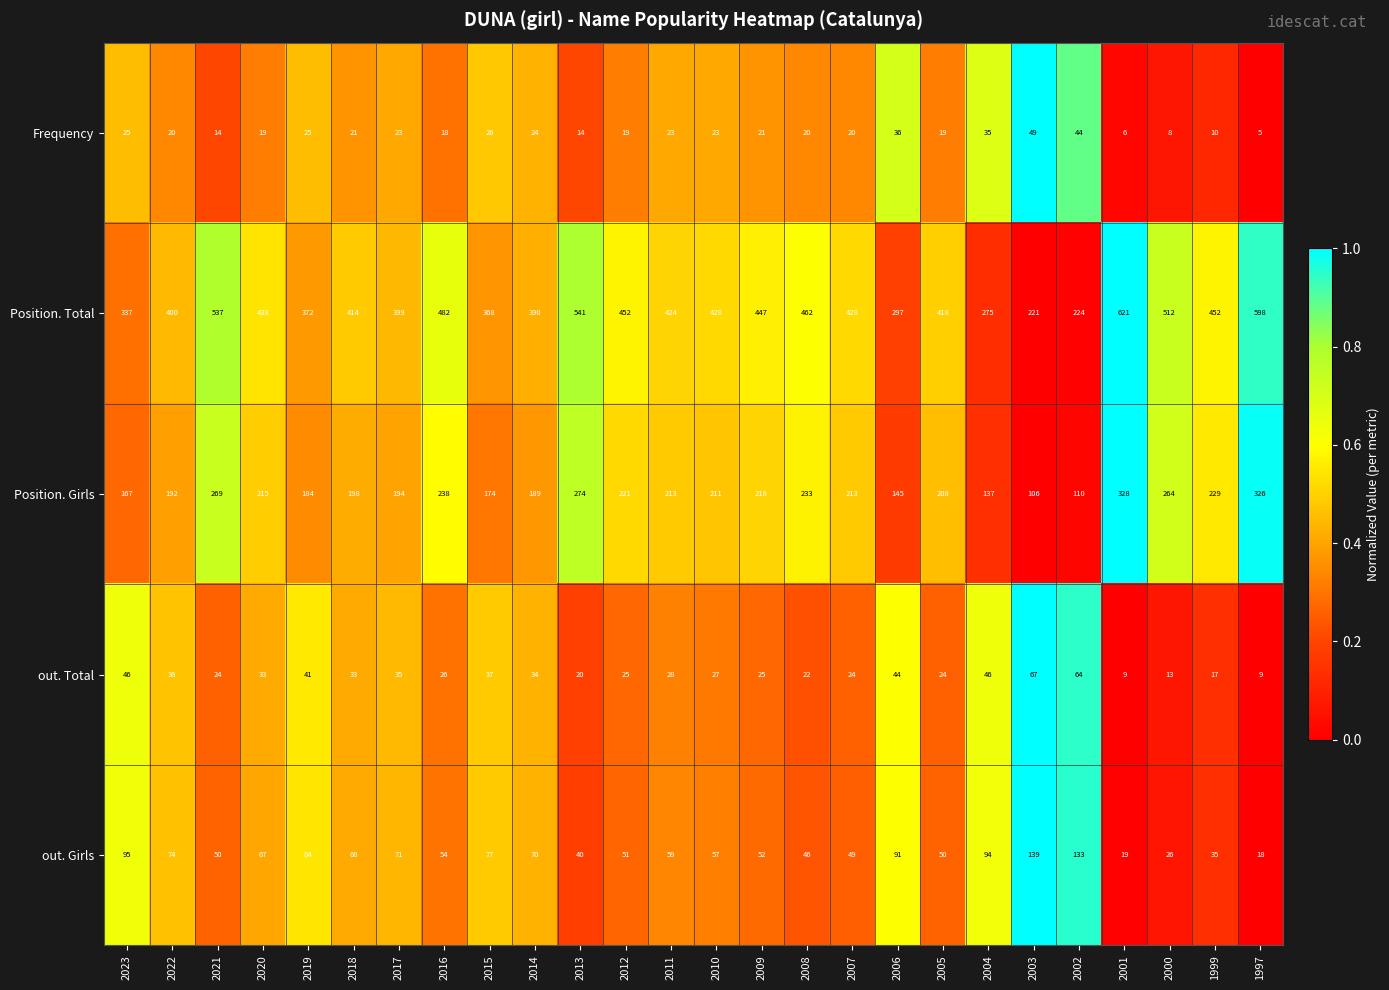

Is the value of out. Total at 2000 greater than the value of Position. Girls at 2005?

No